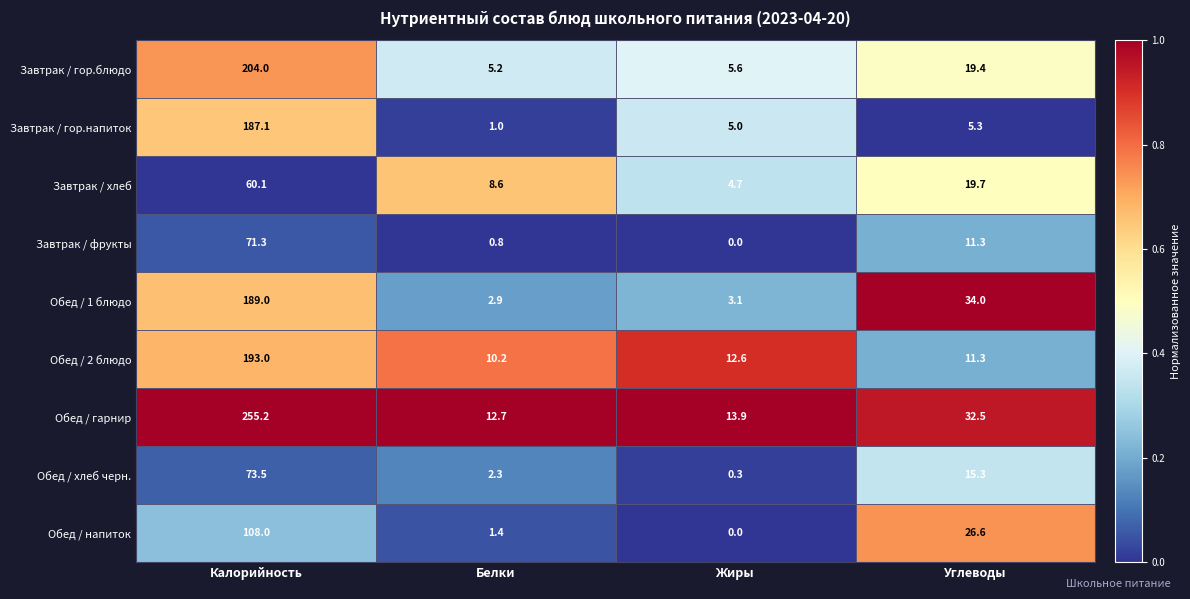

What is the total value across all series at Жиры?

45.2